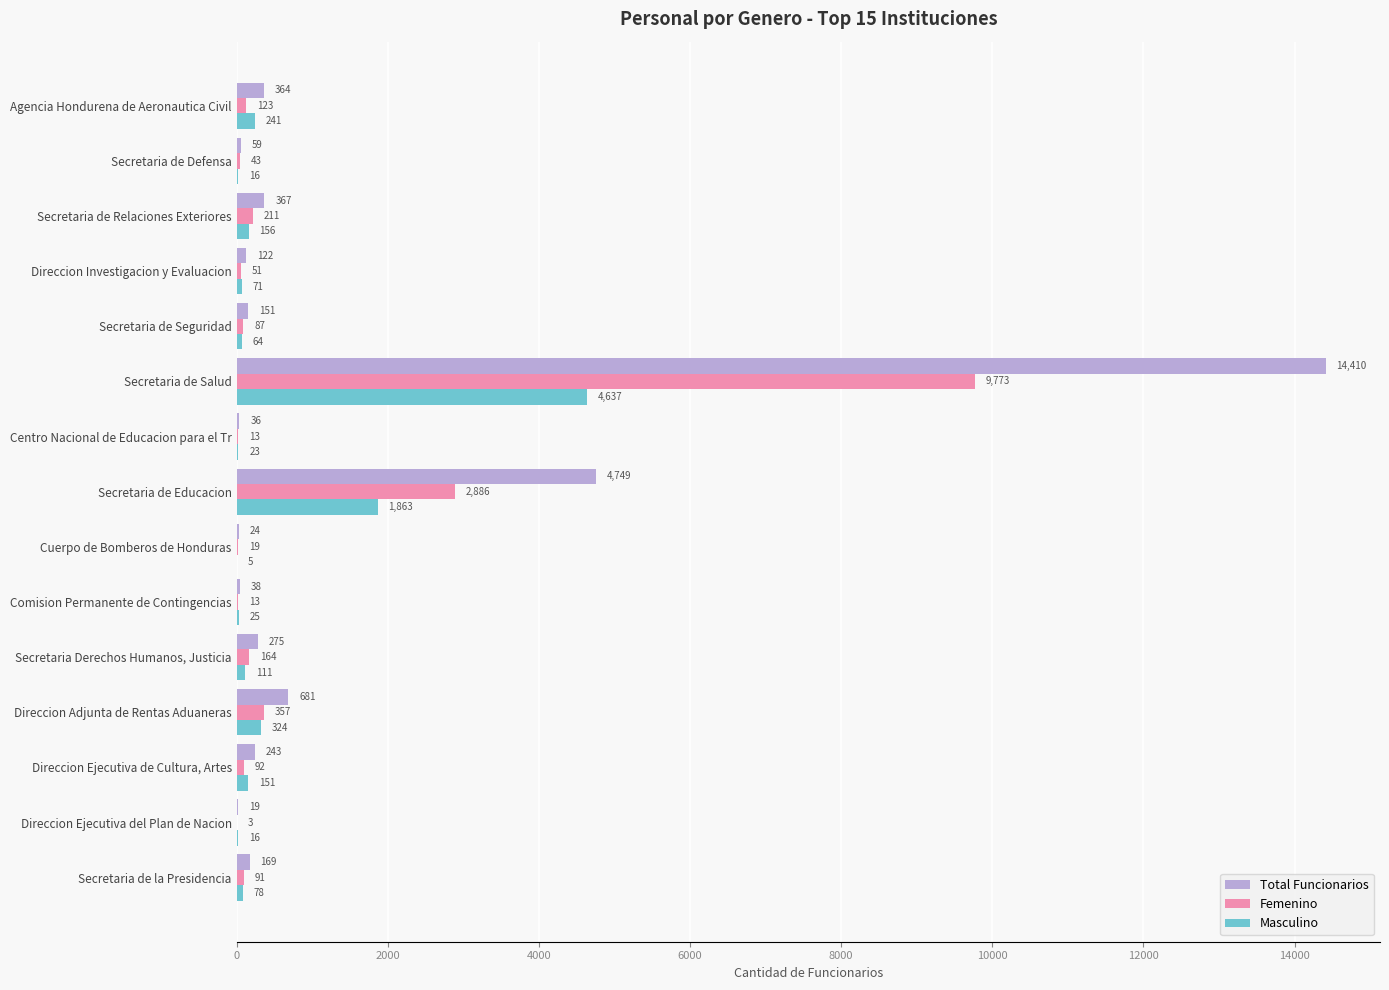

Which series has the largest total across all categories?

Total Funcionarios